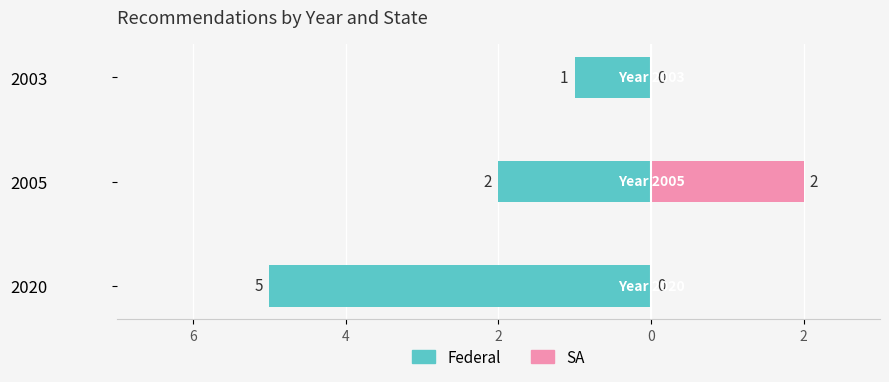

At how many categories does at least one series exceed -2?

3